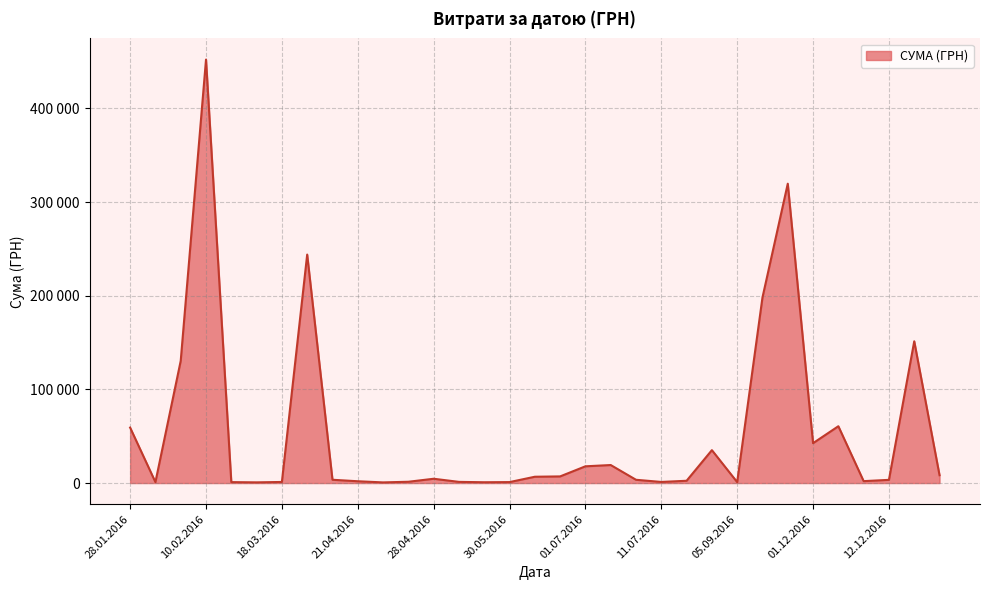

Does the chart have visible grid lines?

Yes